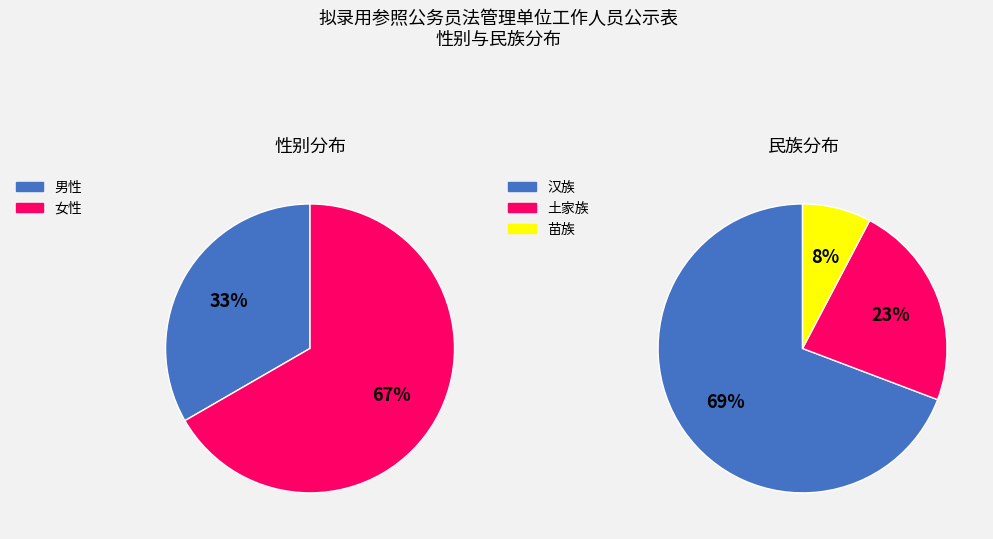

To the nearest percent, what is the combined percentage of 女性 and 男性?

100%